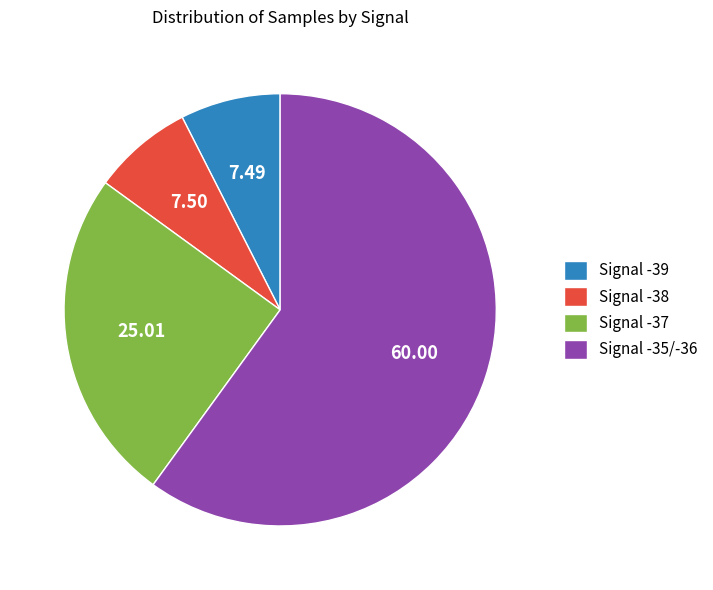

How many slices are in this pie chart?

4